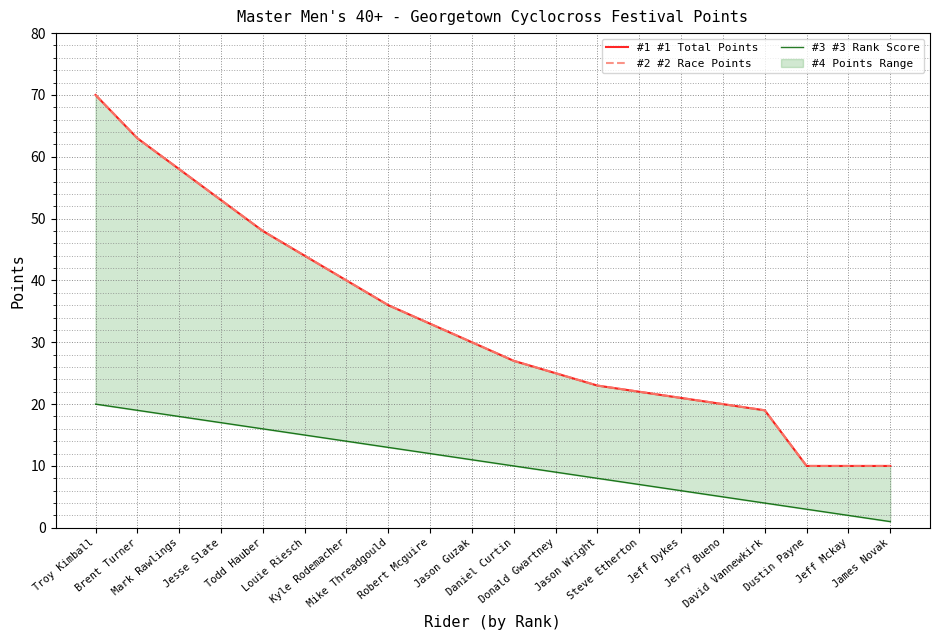

What is the sum of the #3 #3 Rank Score values at Mike Threadgould and Steve Etherton?

20